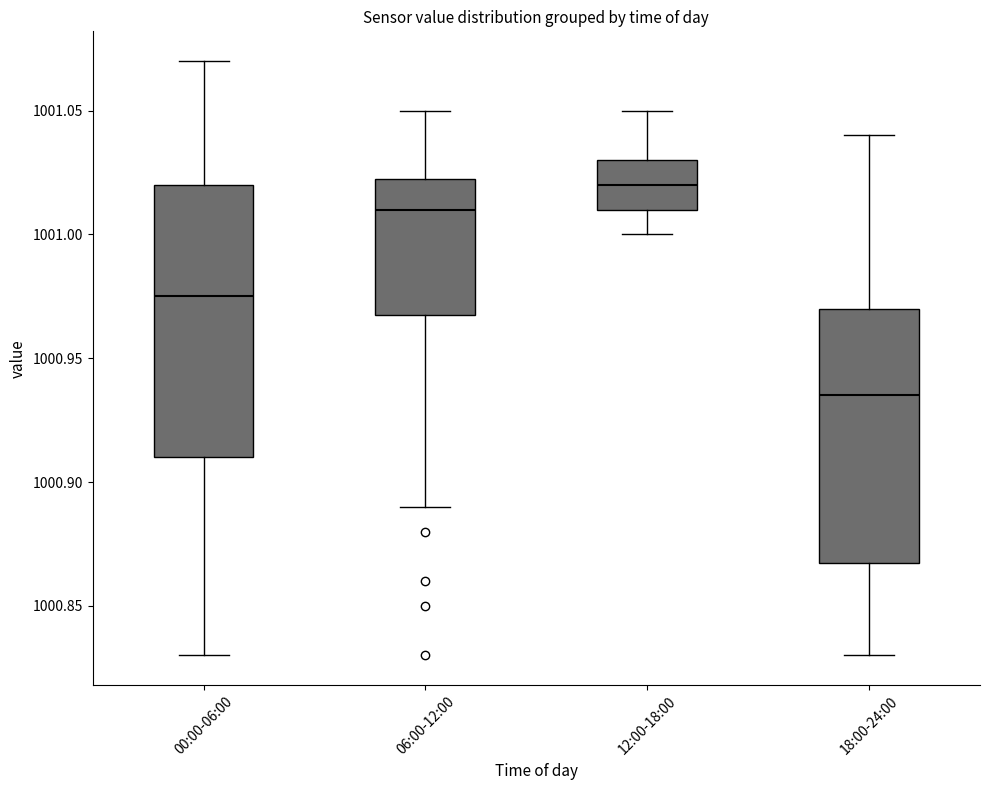

Which box is the tallest, from its lower edge to its upper edge?

00:00-06:00